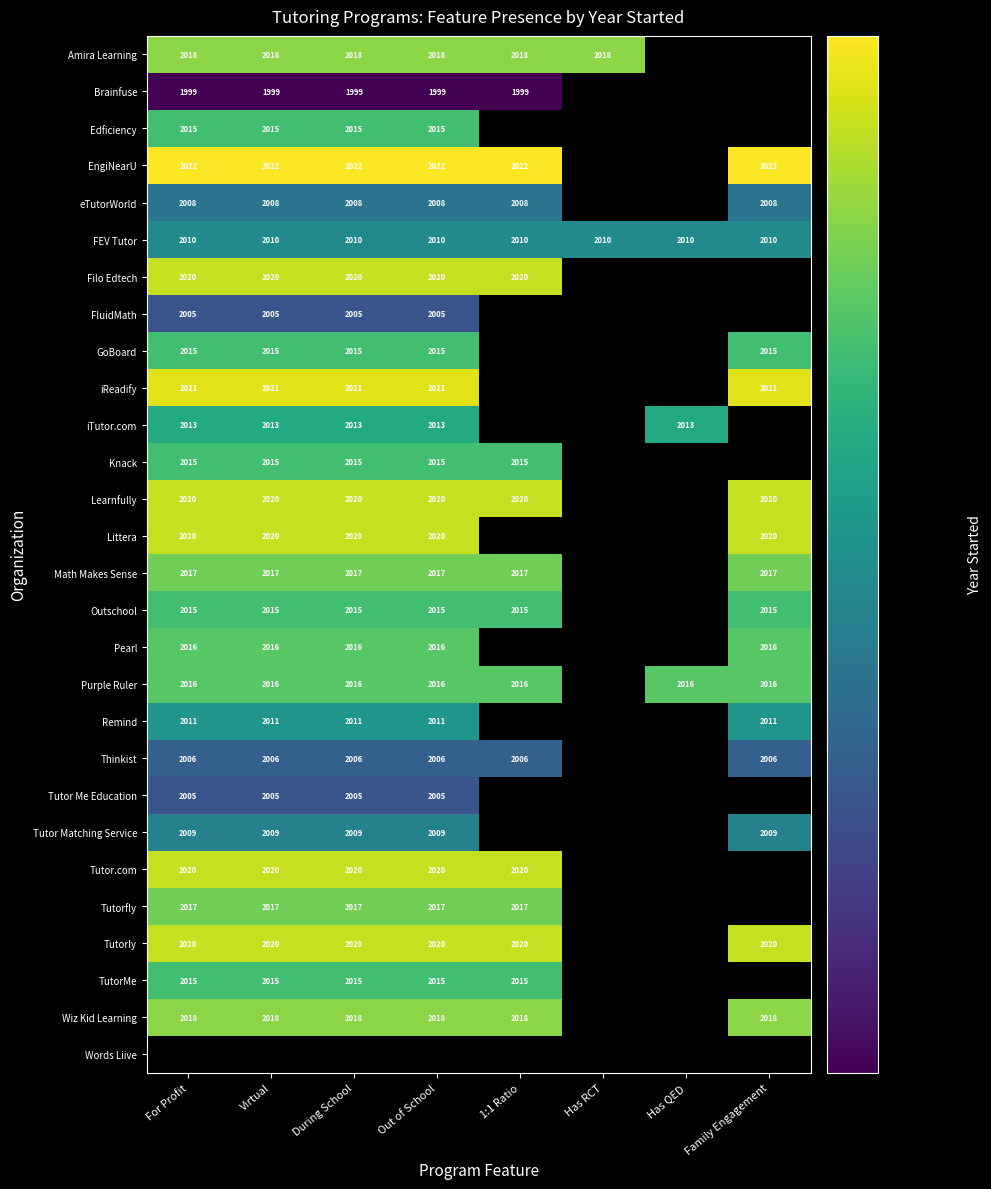

What is the sum of the Amira Learning values at Virtual and Has RCT?

4036